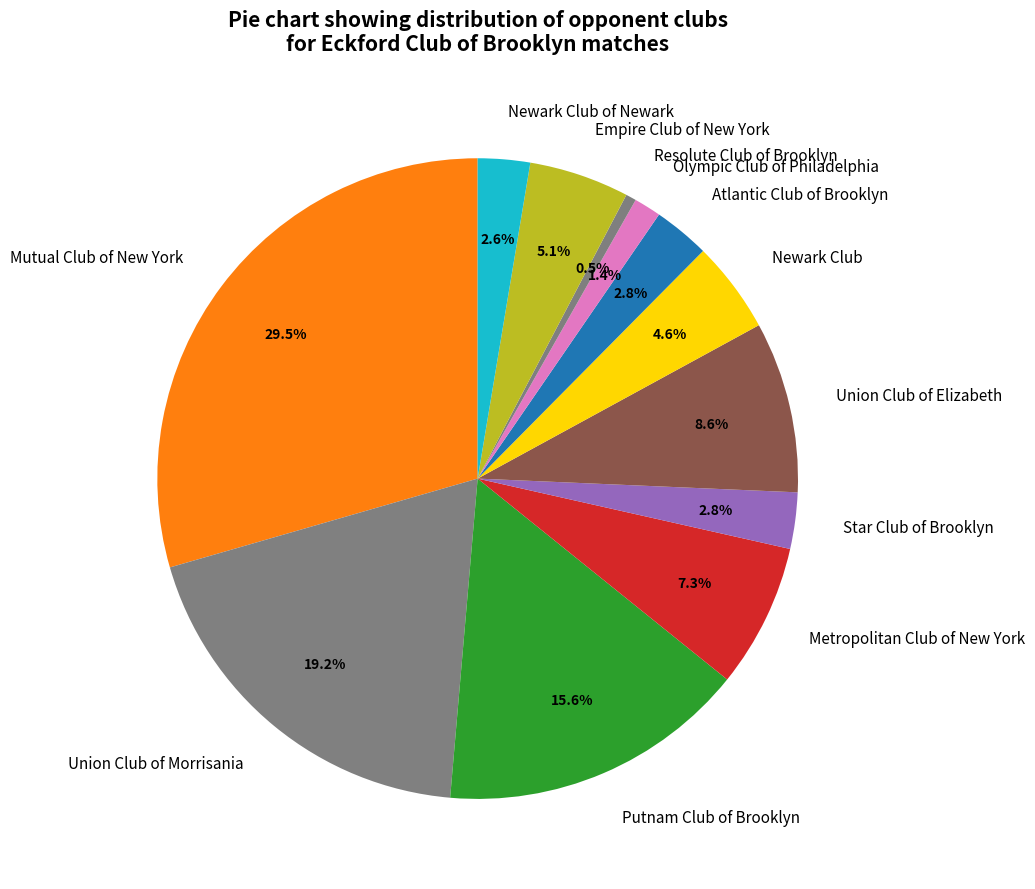

To the nearest percent, what is the difference between the largest and smallest slice percentages?

29%